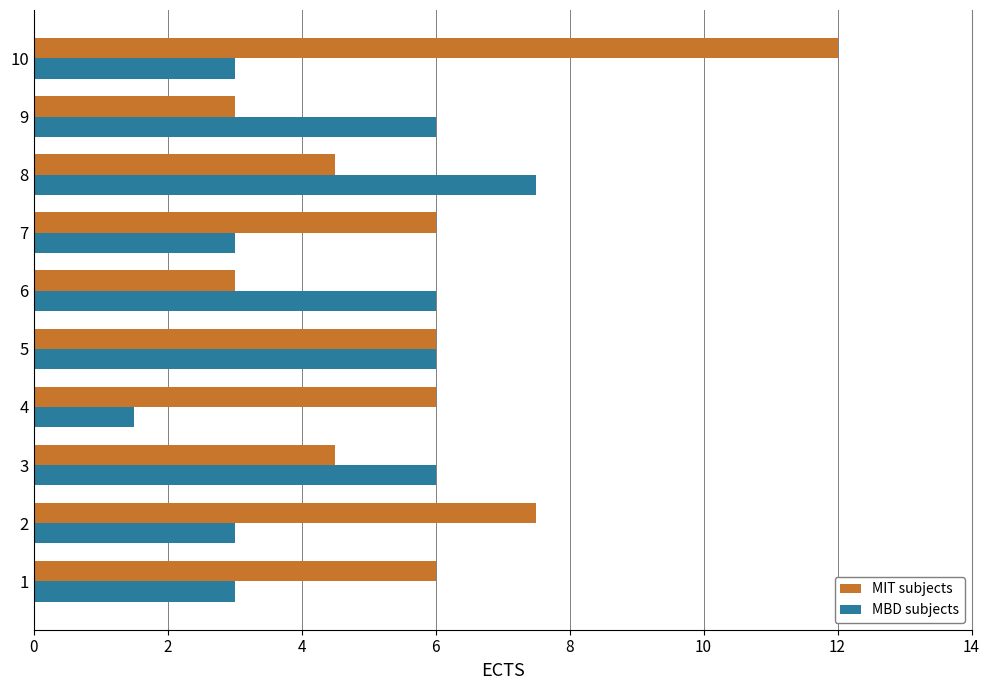

Count the number of data series in this chart.

2